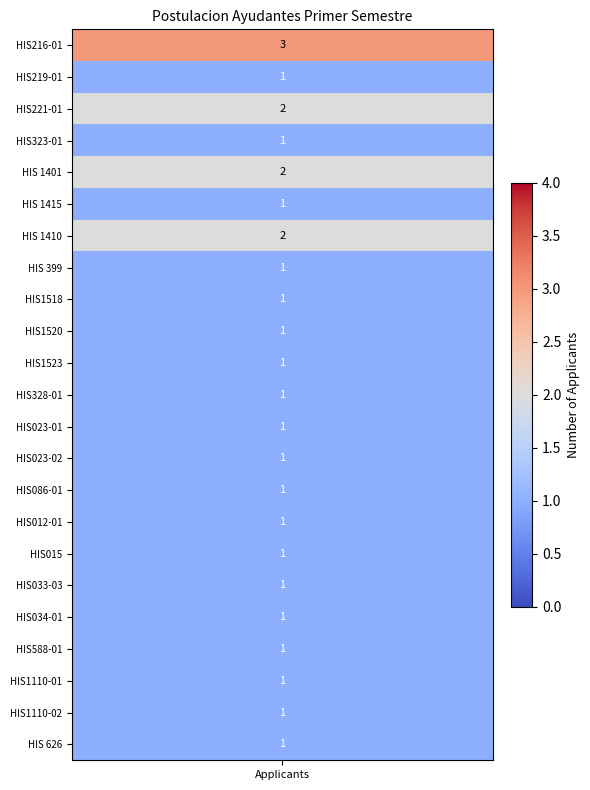

Read the value at 3.

1